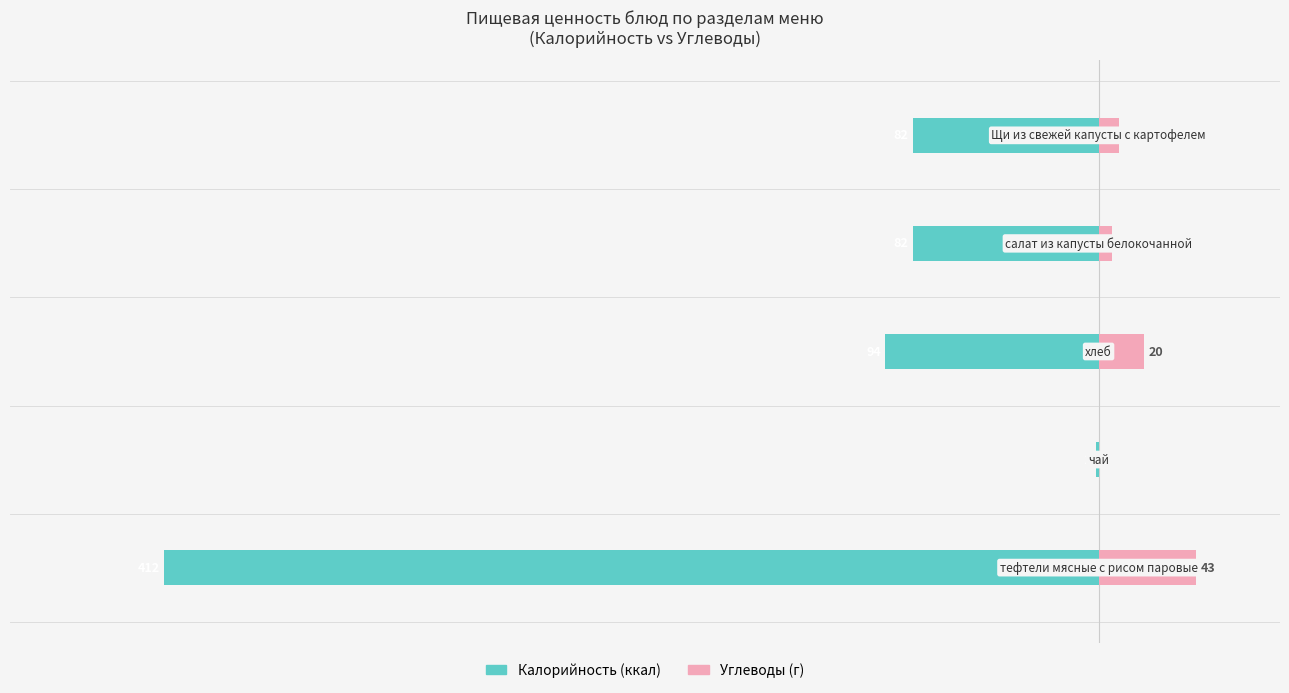

What is the value of the Углеводы (г) bar at the 5th from the left?

9